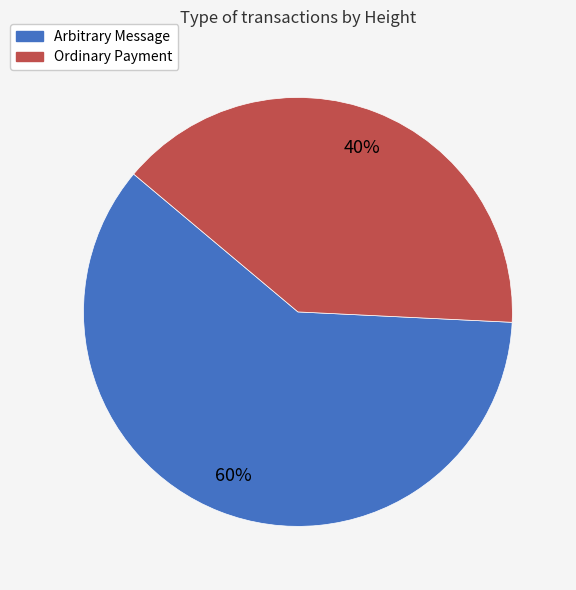

Rank the categories by value from highest to lowest.

Arbitrary Message, Ordinary Payment